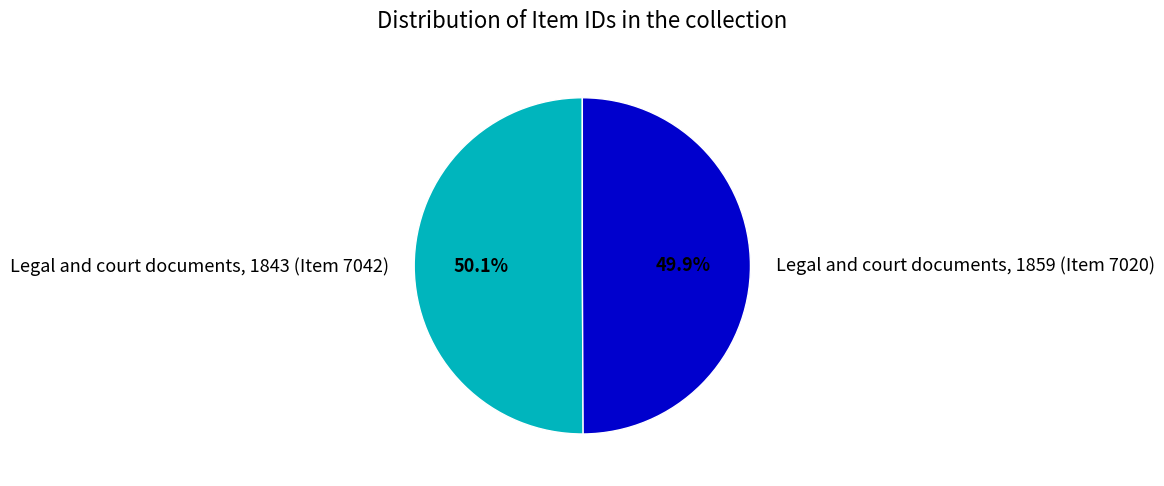

Rank the categories by value from lowest to highest.

Legal and court documents, 1859 (Item 7020), Legal and court documents, 1843 (Item 7042)